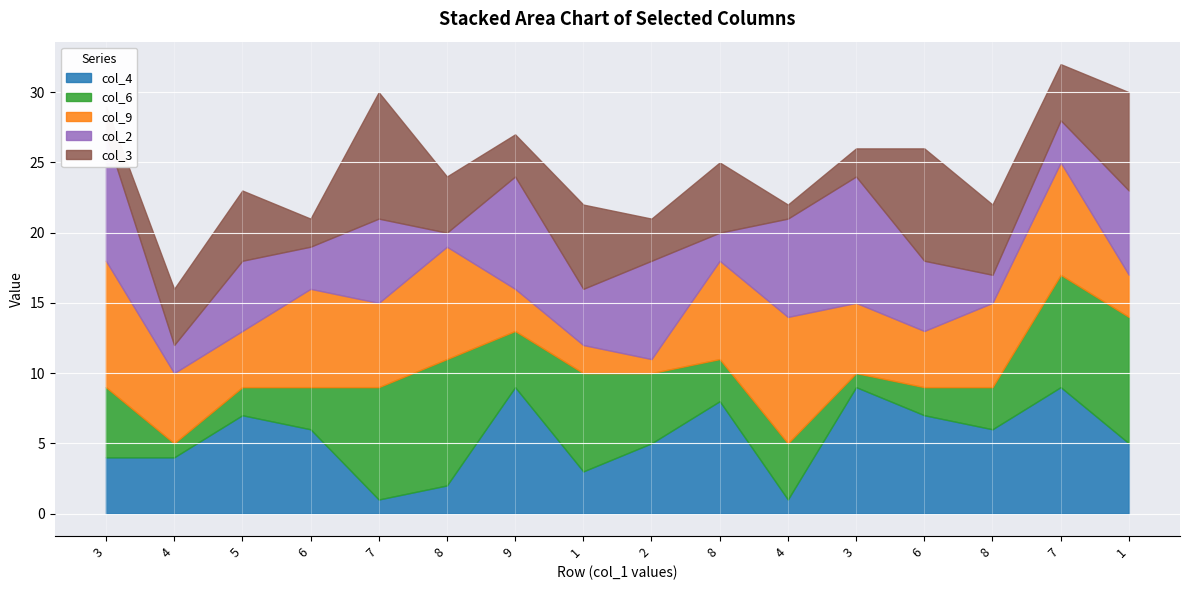

The col_4 series shows 12 at 3. True or false?

False